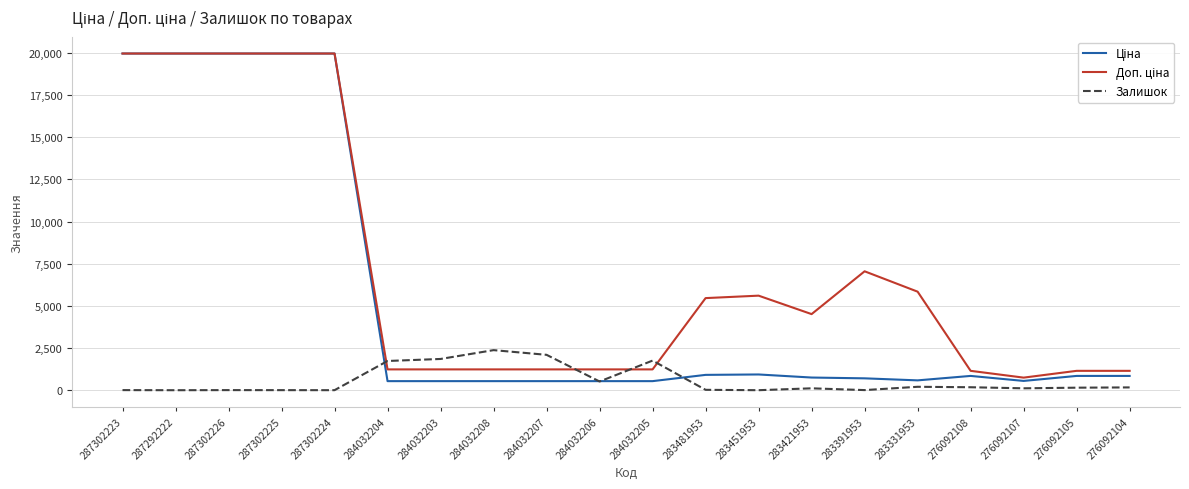

What is the maximum value for Залишок?

2377.0